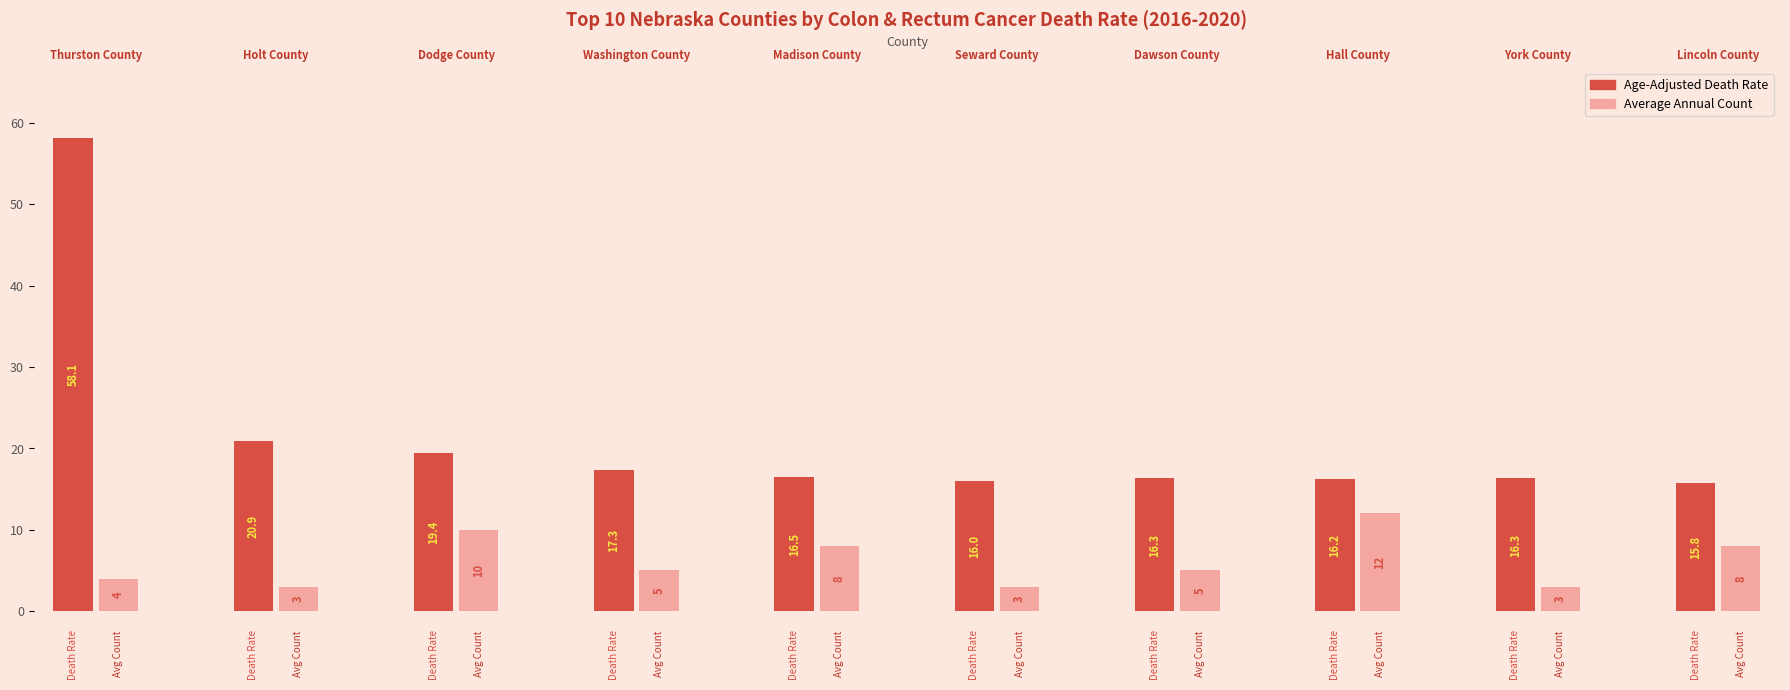

Which series has the largest range (max minus min)?

Age-Adjusted Death Rate